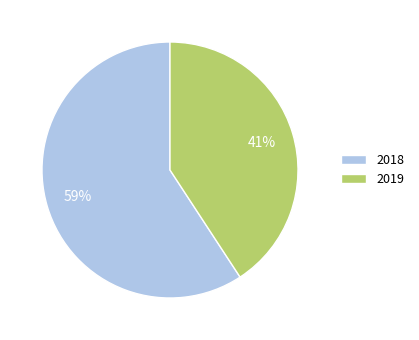

Does 2018 represent more than half of the total?

Yes